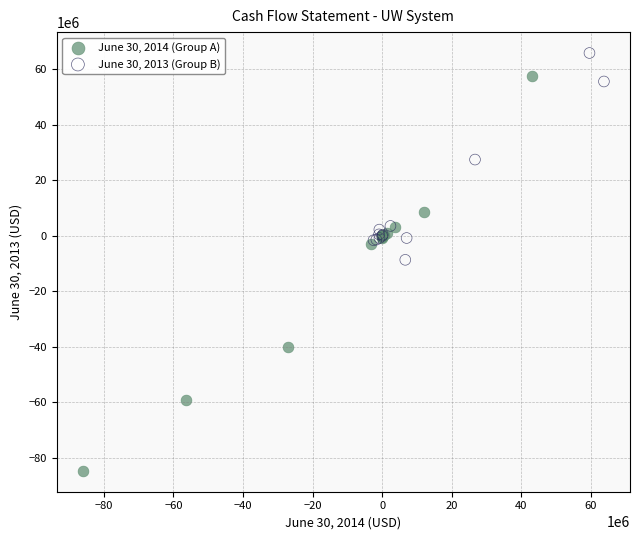

What are all the series names shown in the legend?

June 30, 2014 (Group A), June 30, 2013 (Group B)